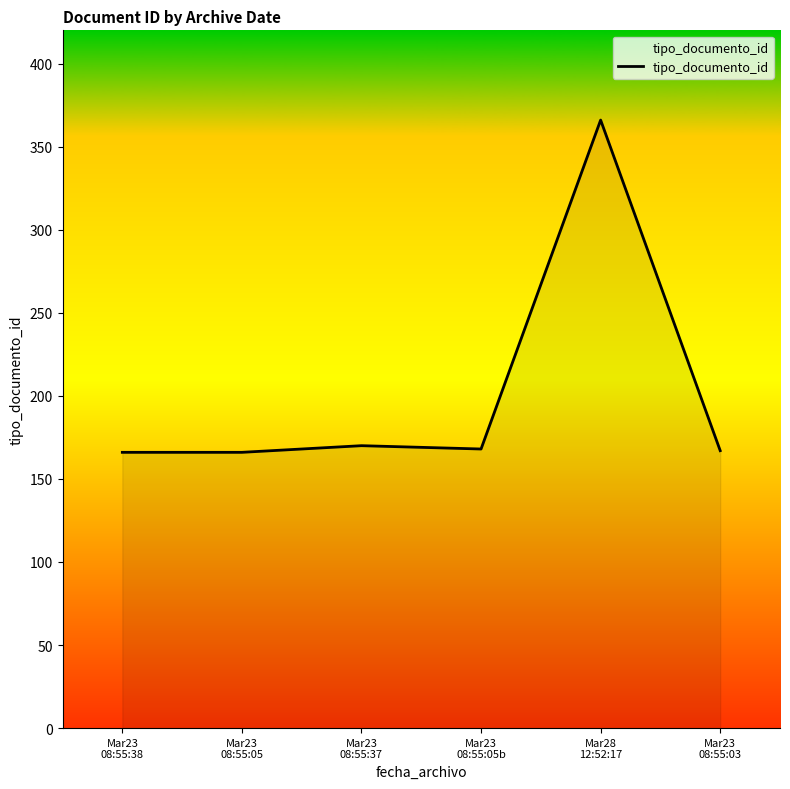

What is the difference between the maximum and minimum values?

200